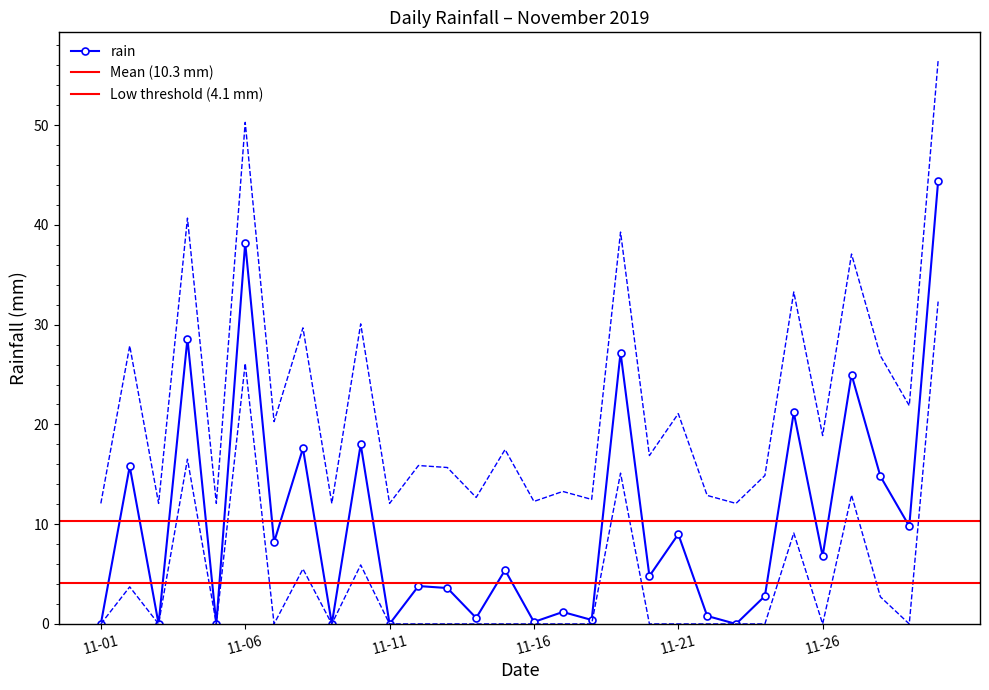

What is the maximum value for rain?

44.4